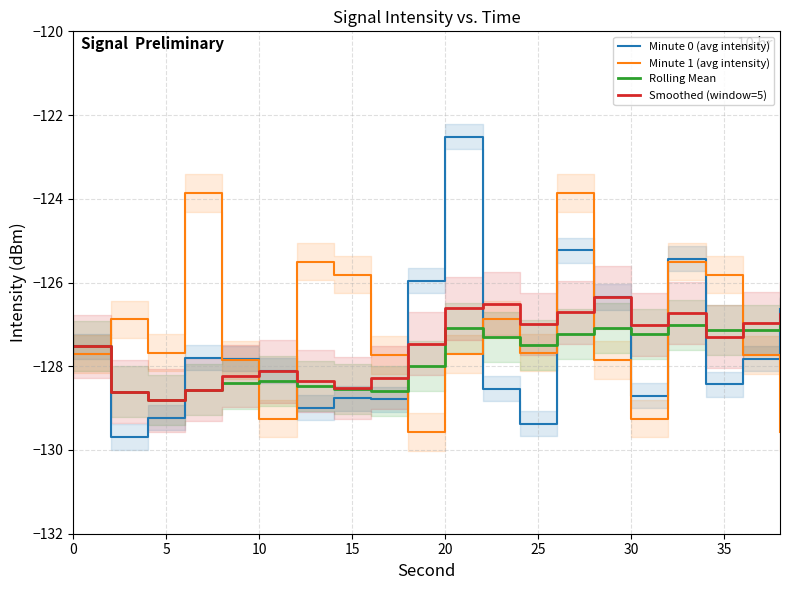

Is it true that Minute 1 (avg intensity) equals -129.2 at 30?

True